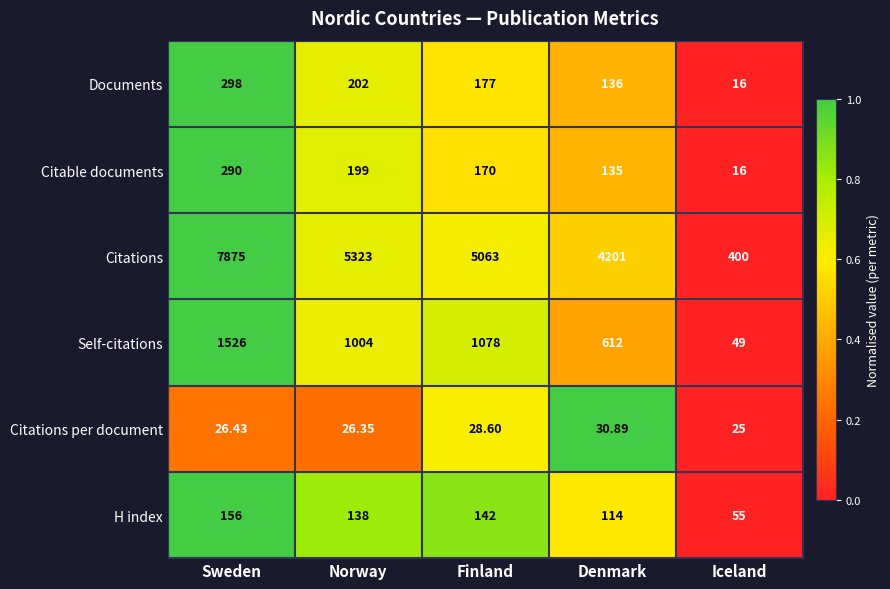

At which category does the chart reach its peak across all series?

Sweden